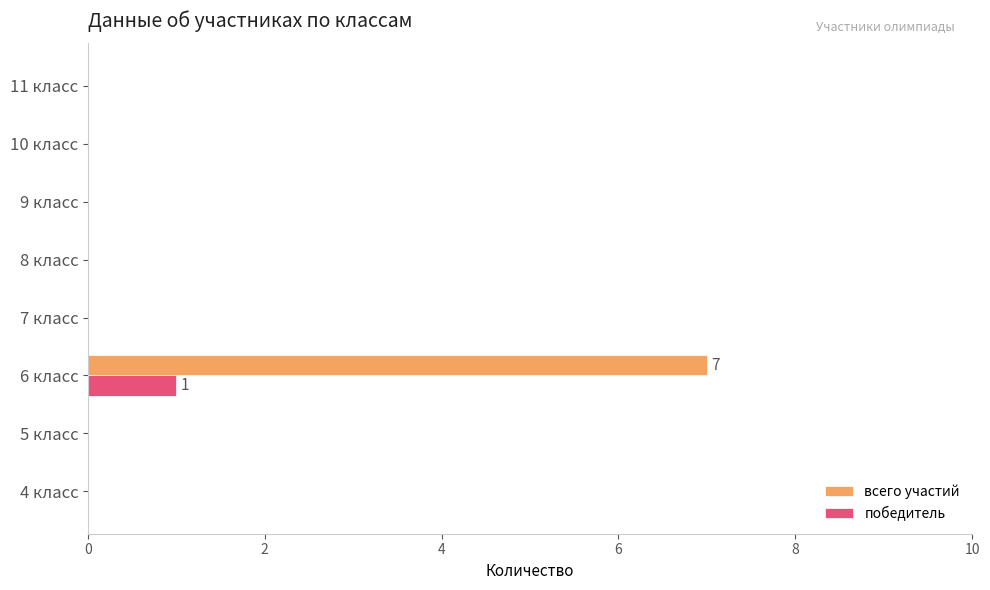

How many categories are shown in the chart?

8